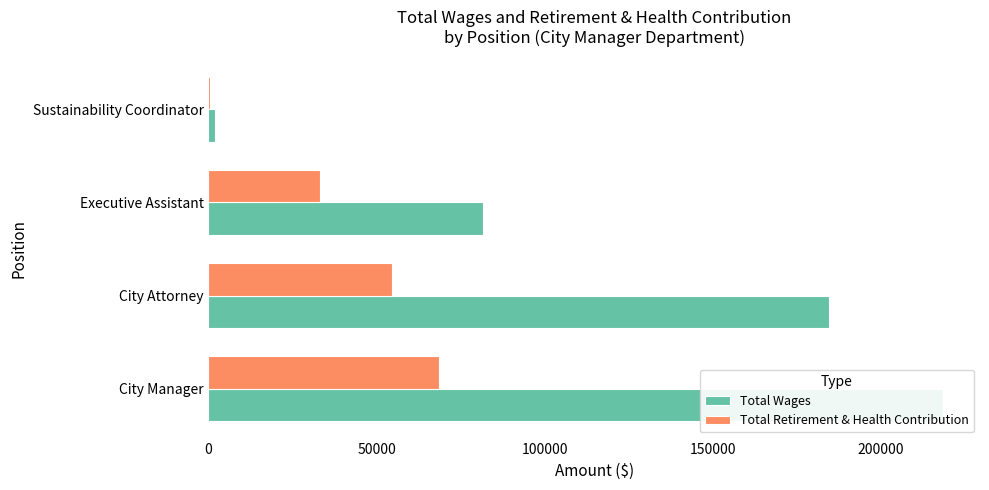

Count the number of data series in this chart.

2